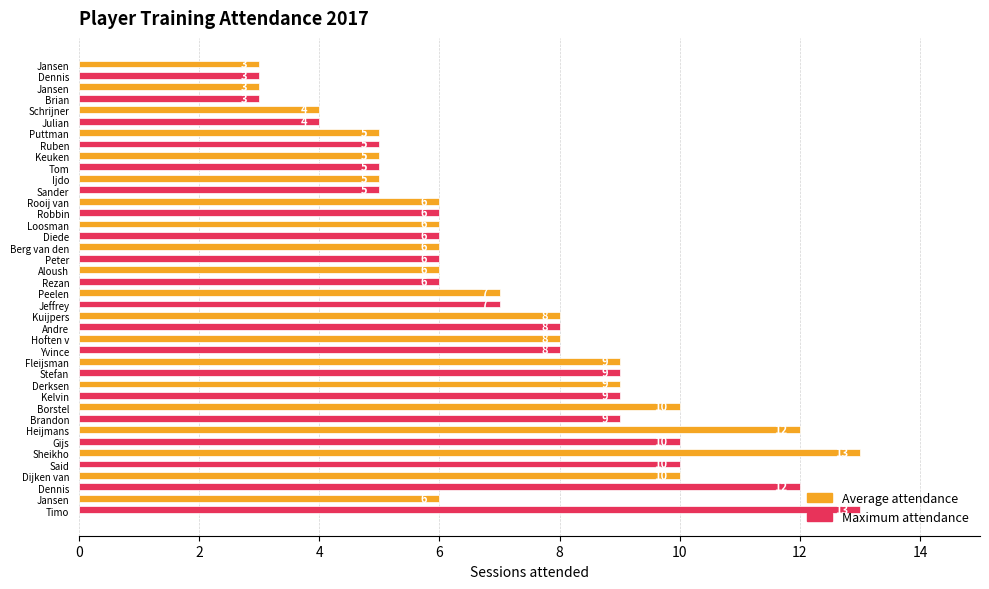

Count the Average attendance values in the range 5 to 9.

13